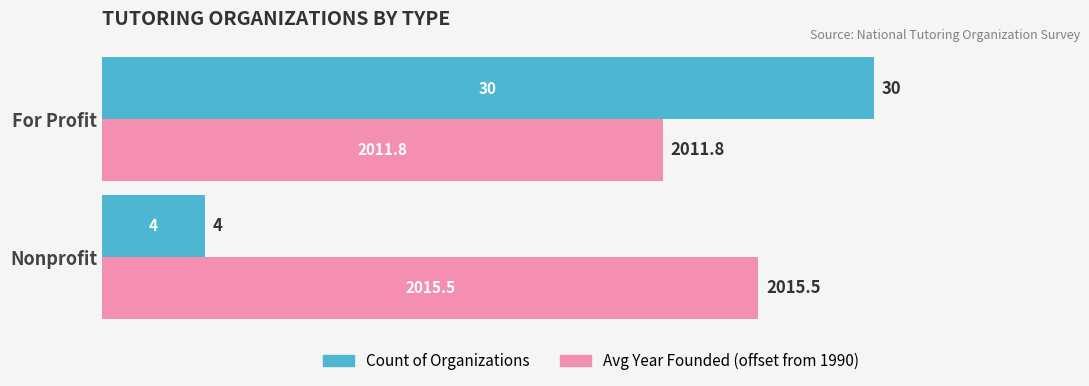

The Count of Organizations series shows 30.0 at For Profit. True or false?

True